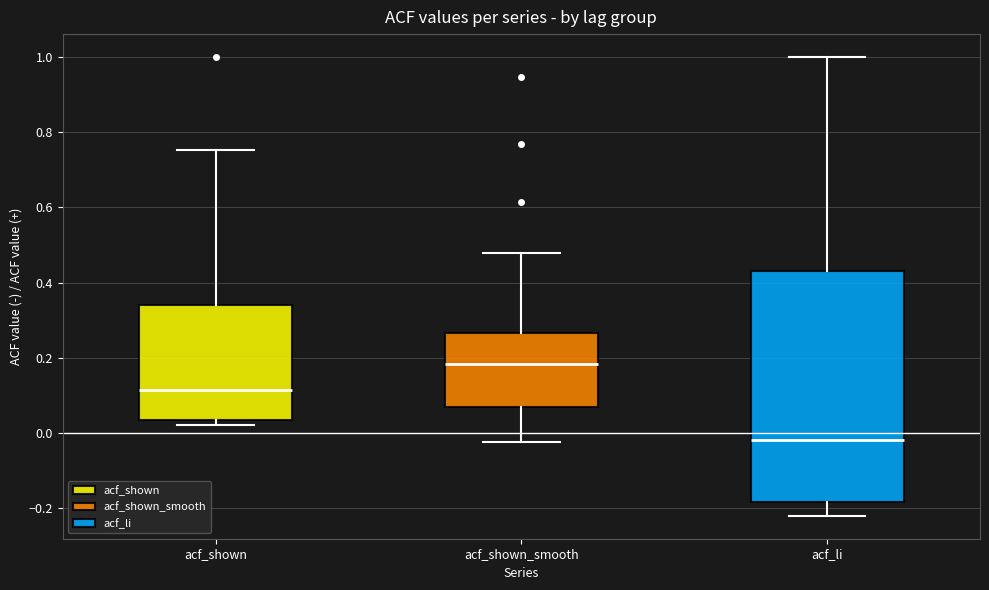

Comparing the boxes themselves (not the whiskers), which one is the tallest?

acf_li